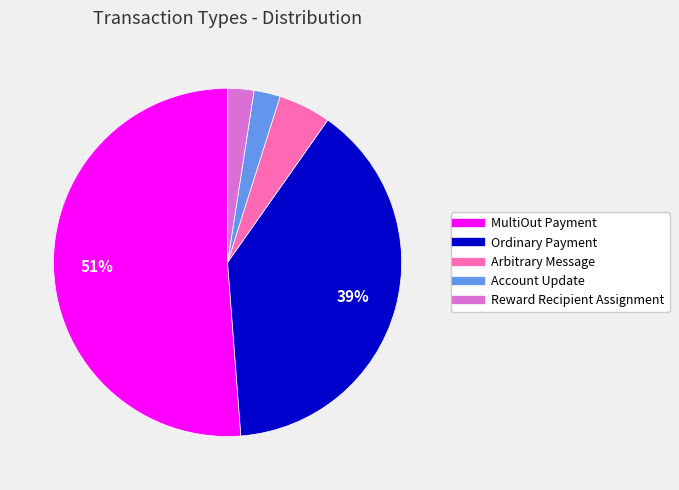

To the nearest percent, what is the difference between the largest and smallest slice percentages?

49%